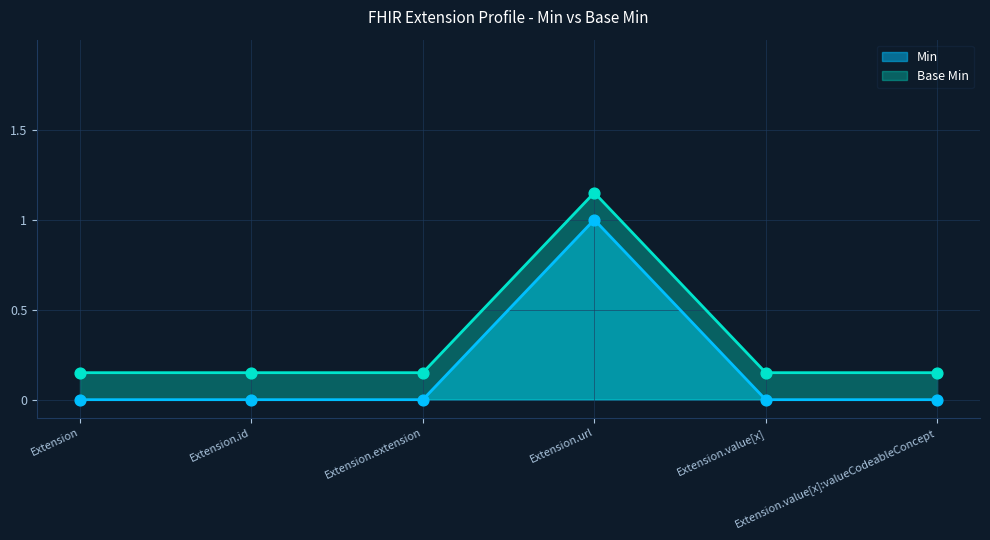

Which series reaches the maximum Y coordinate?

Base Min